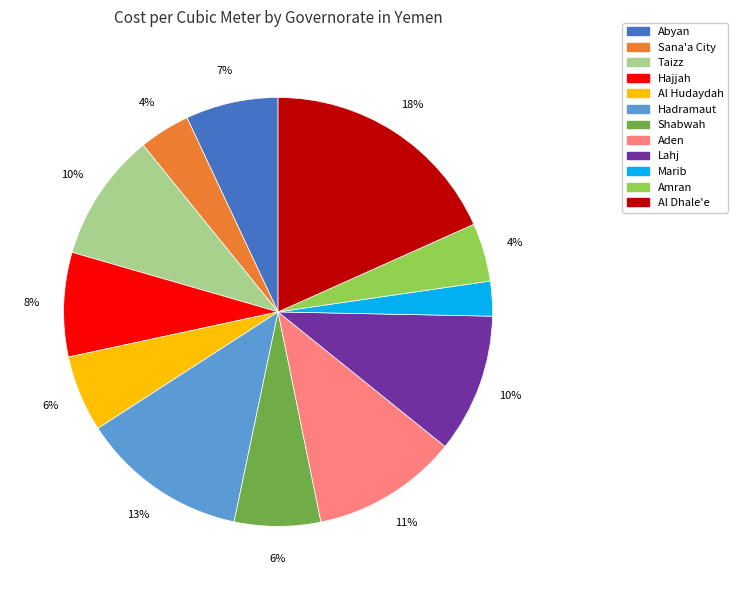

To the nearest percent, what is the average slice percentage?

8%